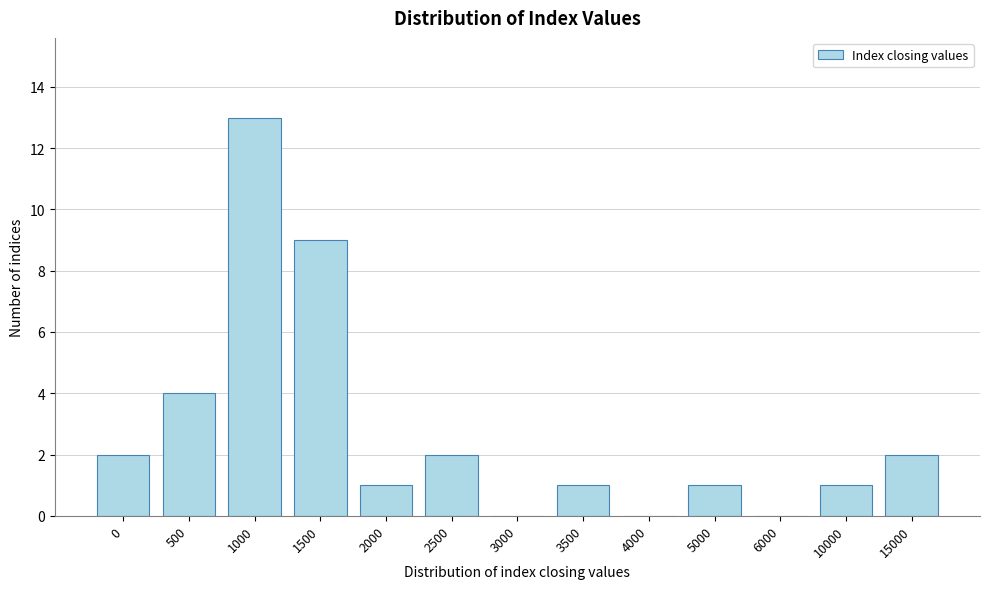

Reading left to right, extract all data points from this chart.

0=2	500=4	1000=13	1500=9	2000=1	2500=2	3000=0	3500=1	4000=0	5000=1	6000=0	10000=1	15000=2